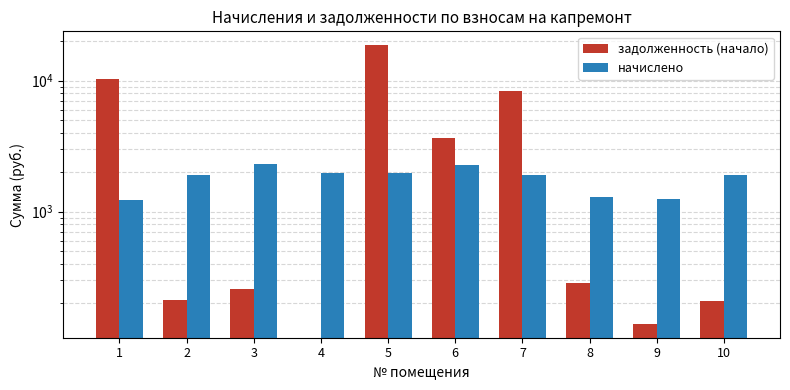

Reading left to right, transcribe all the data shown in this chart.

задолженность (начало): 10200.1	210.8	256.9	0.0	18575.7	3649.3	8392.3	285.5	139.8	210.1
начислено: 1238.6	1897.4	2312.4	1976.4	1963.3	2286.0	1910.5	1284.7	1258.3	1890.7